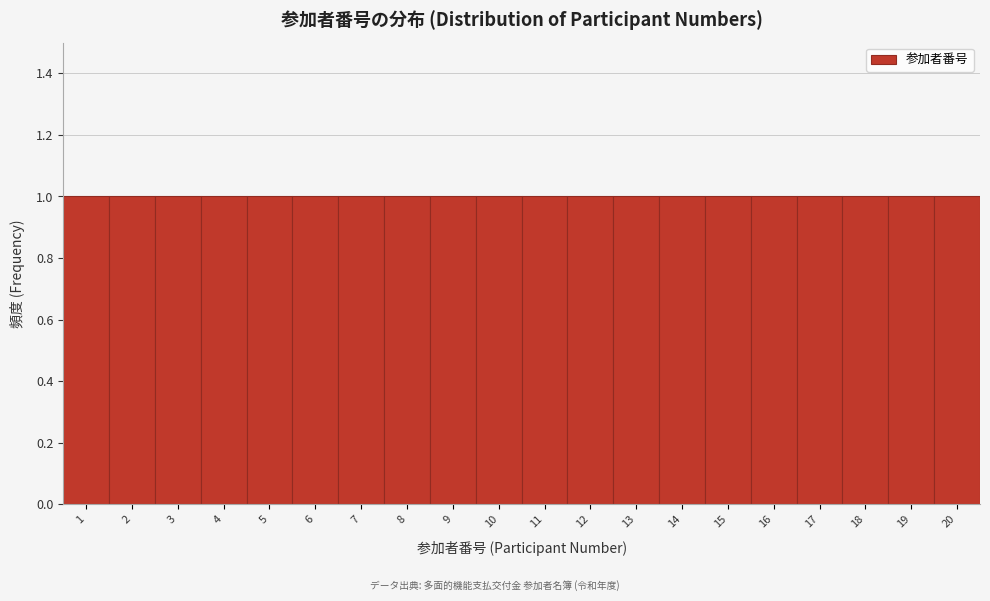

How tall is the bar that spans 5.5 to 6.5 on the x-axis? The values are not printed on the chart, so give them approximately, as read against the axis.

1